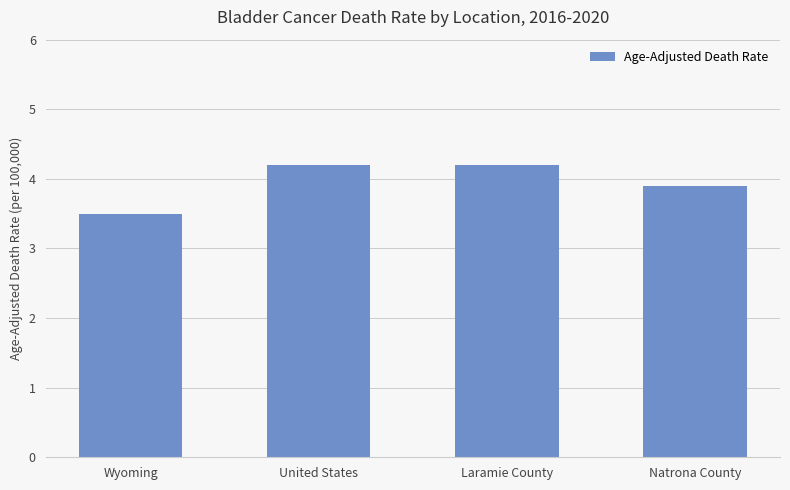

What is the label of the 2nd bar from the left?

United States